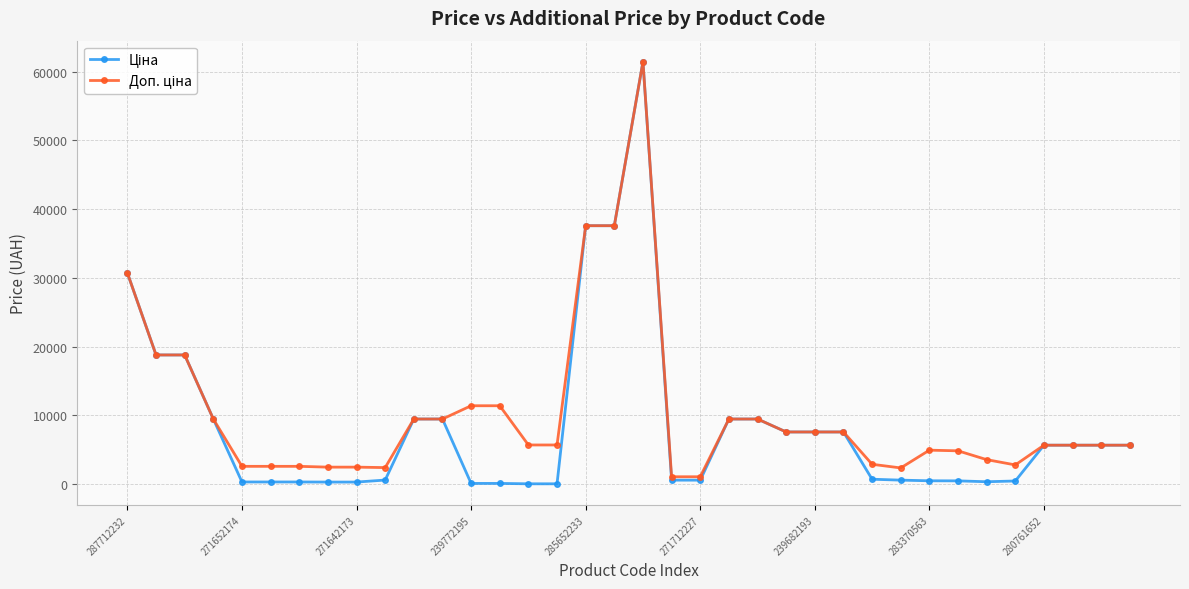

At how many categories does at least one series exceed 15257?

6